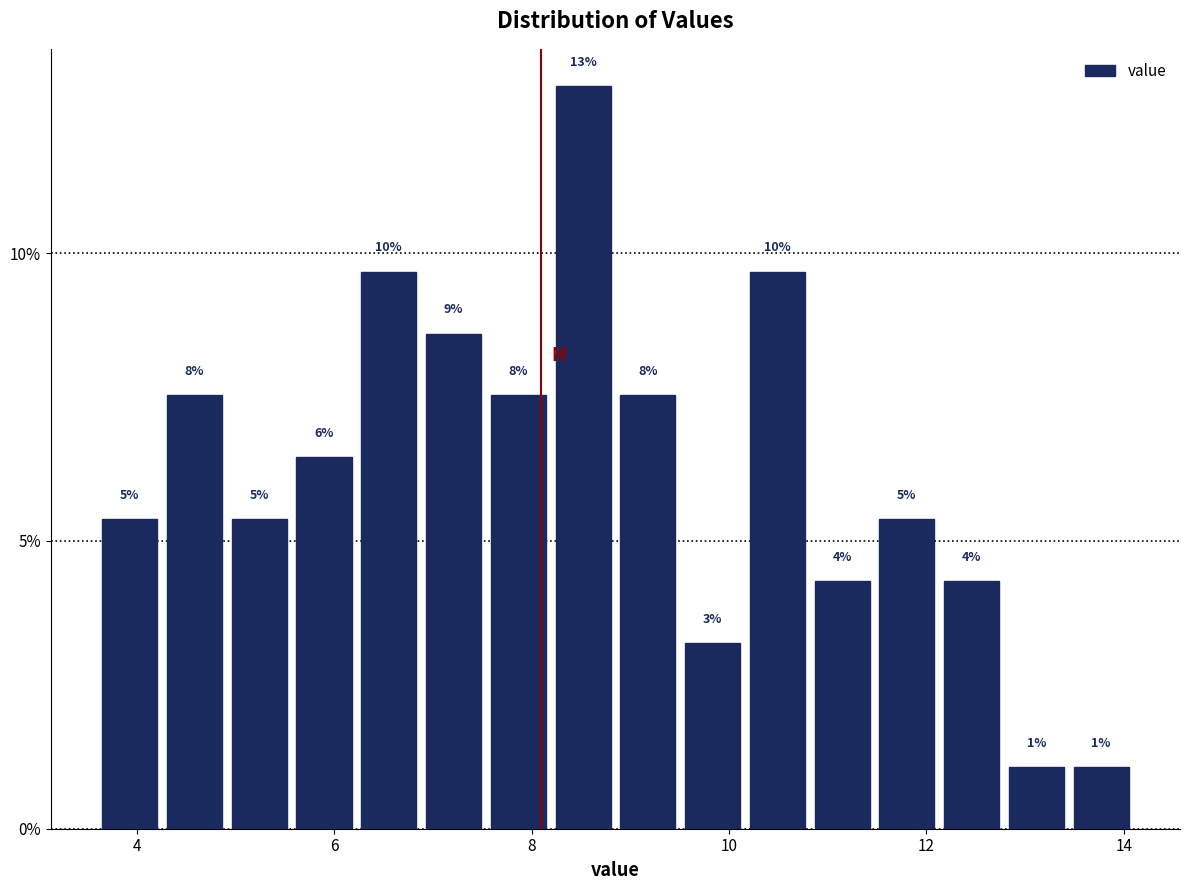

Read against the x-axis, roughly where is the centre of the tallest bar?

8.6